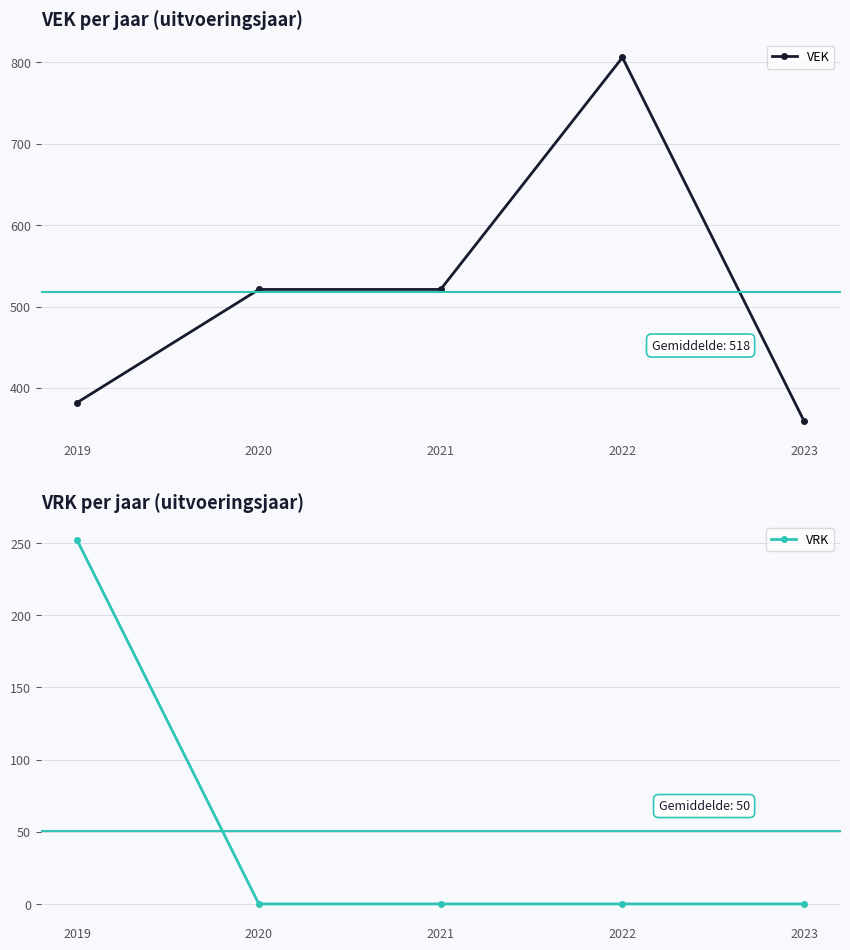

What is the difference between the maximum and minimum values in the VEK series?

447